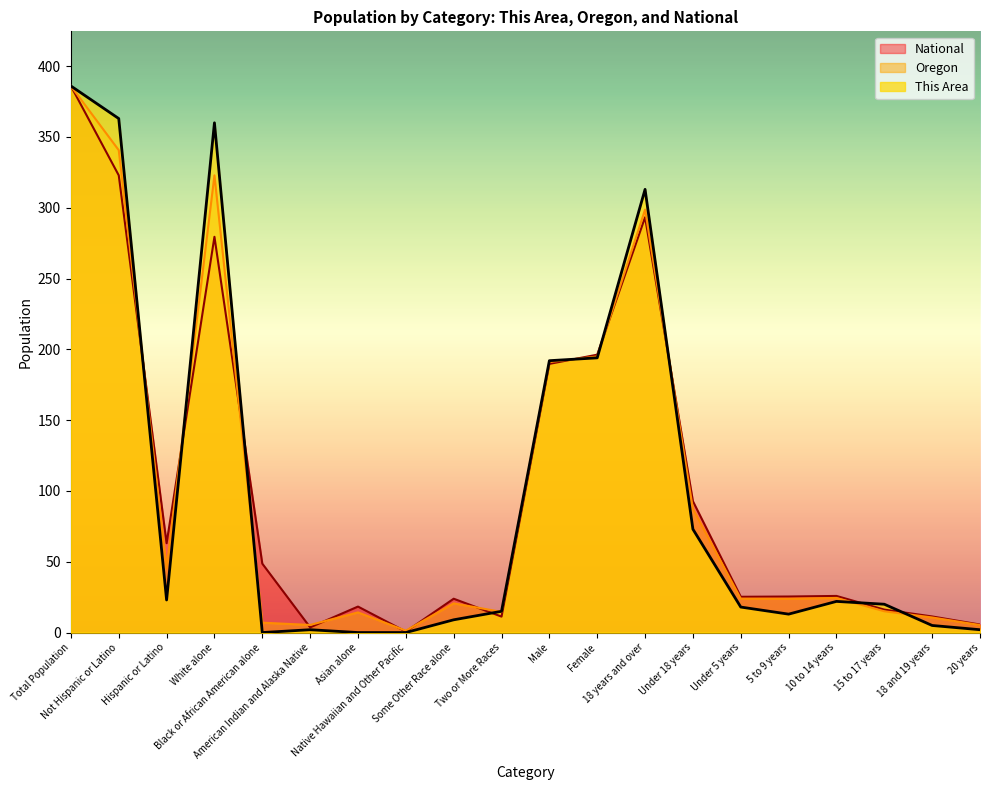

What position from the right is Hispanic or Latino?

18